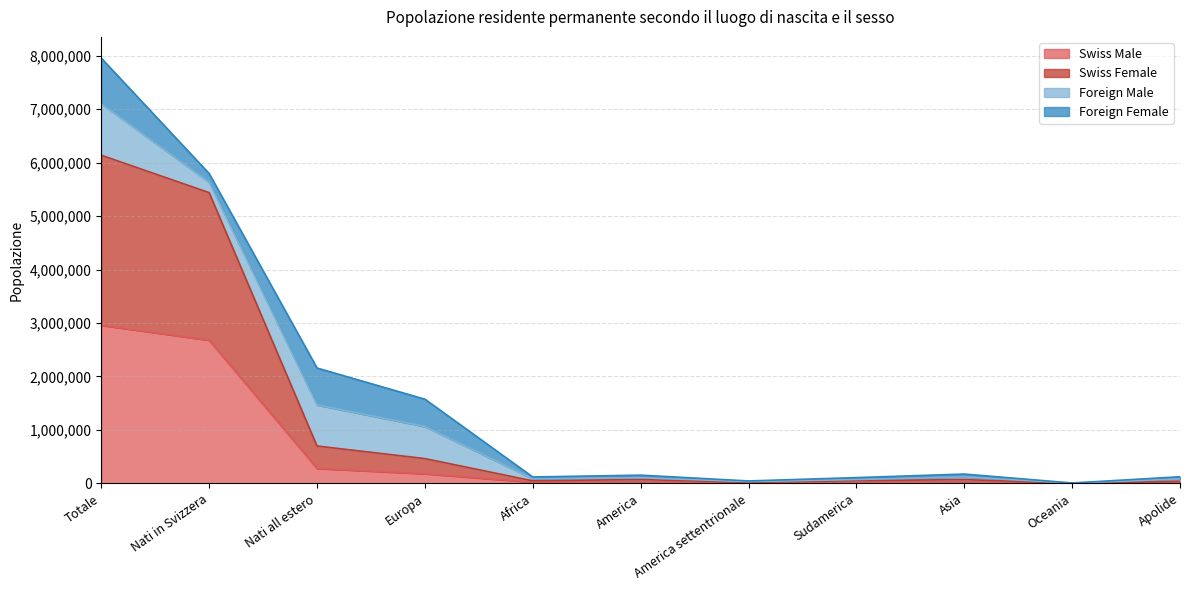

True or false: Swiss Female has a value of 6138668 at Totale.

True